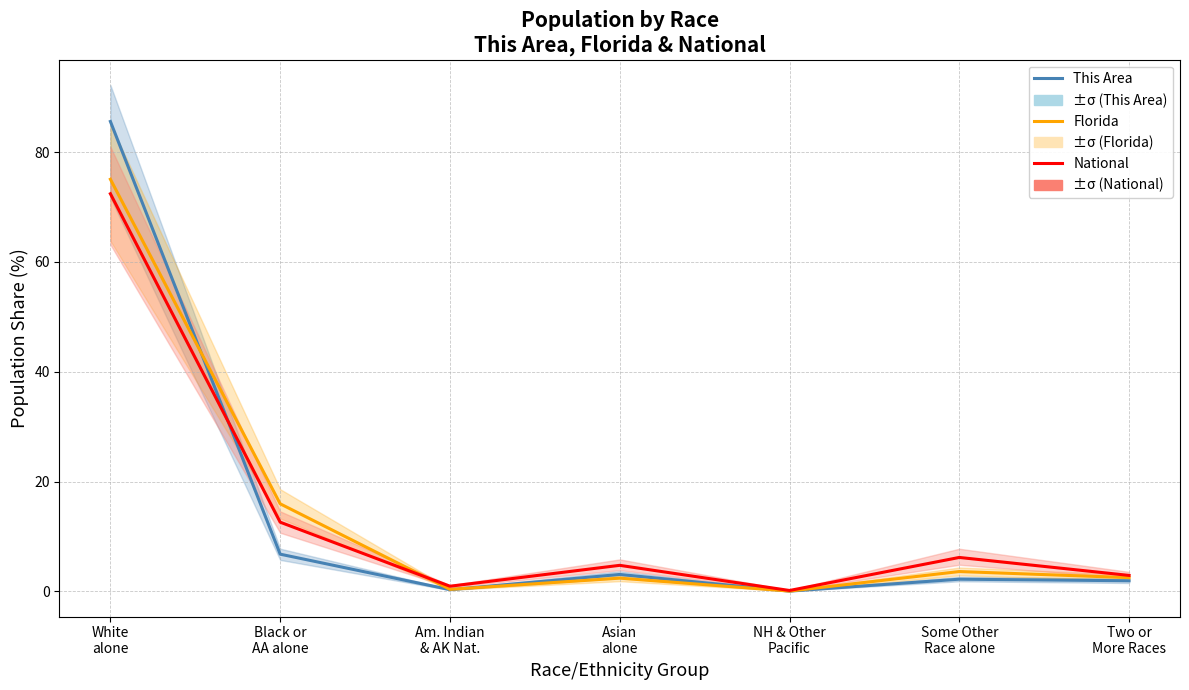

How many data points in Florida are less than 2?

2